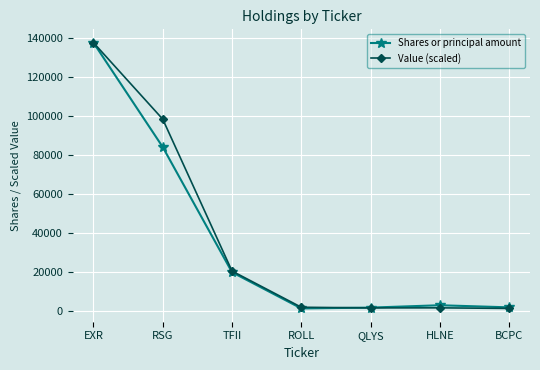

Is the value of Shares or principal amount at RSG greater than the value of Value (scaled) at RSG?

No